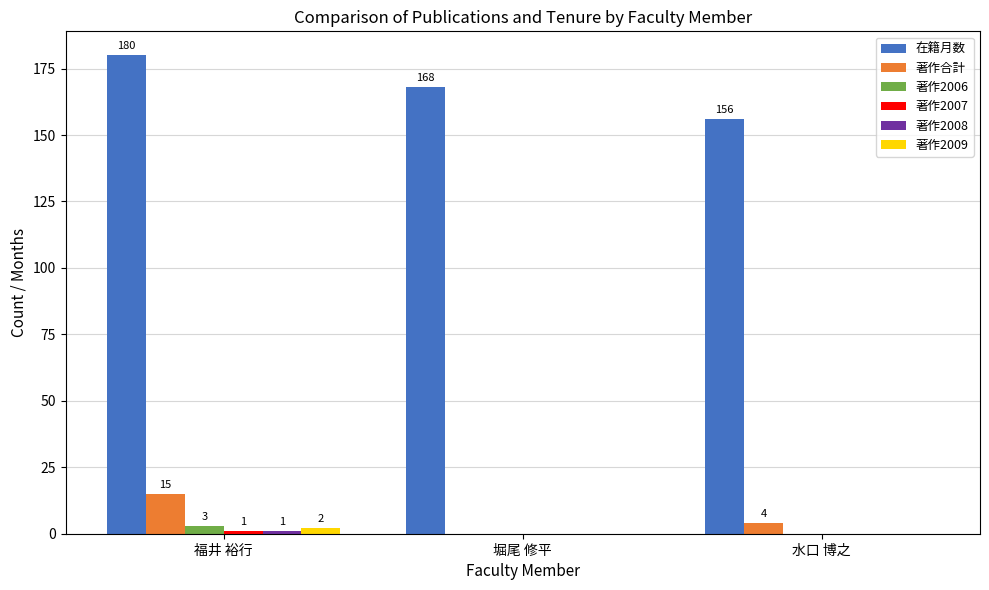

What is the greatest value displayed?

180